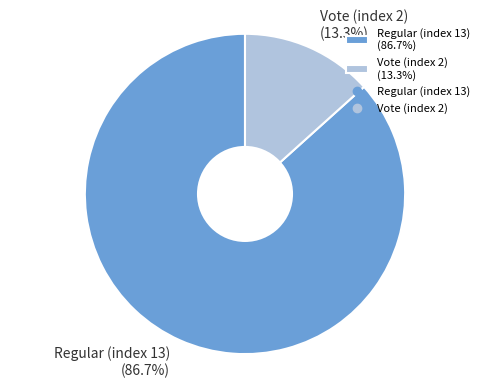

To the nearest percent, what is the difference between the largest and smallest slice percentages?

73%